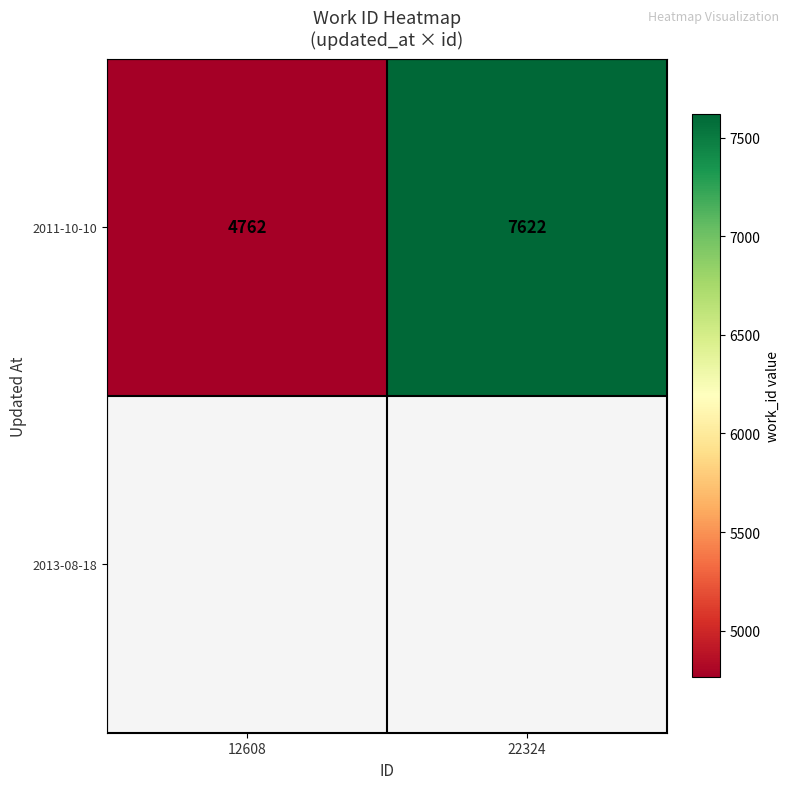

What is the sum of all 2011-10-10 values?

12384